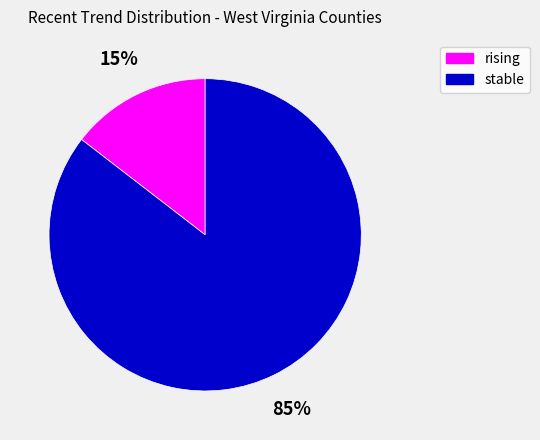

Which category has the biggest portion of the pie?

stable